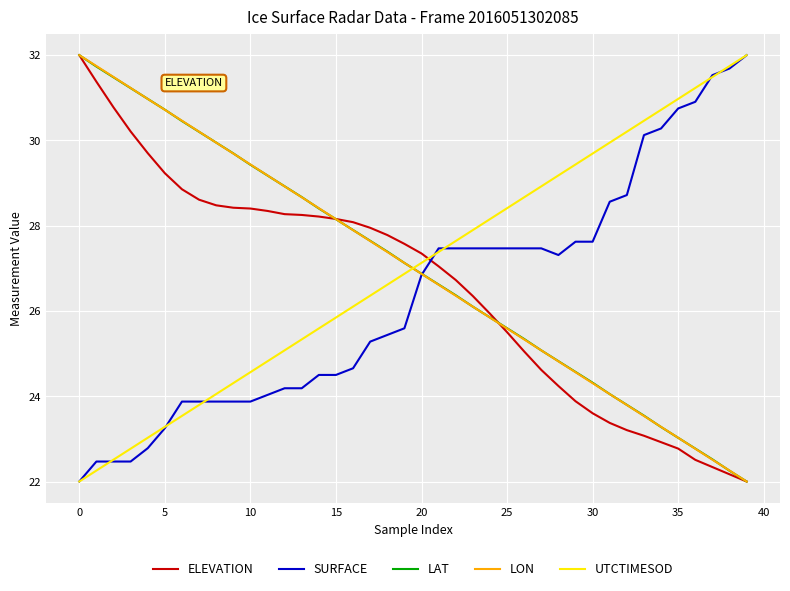

What is the maximum value shown in the chart?

32.0